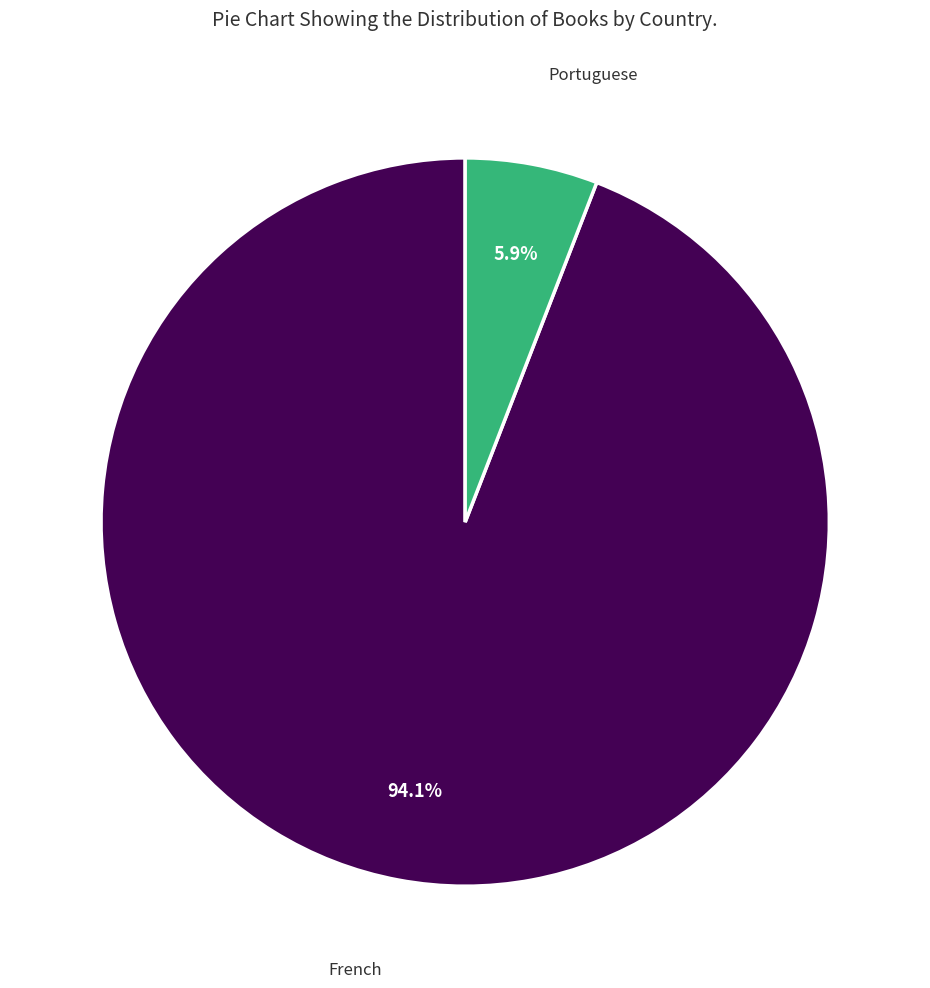

Does any single category account for the majority?

Yes